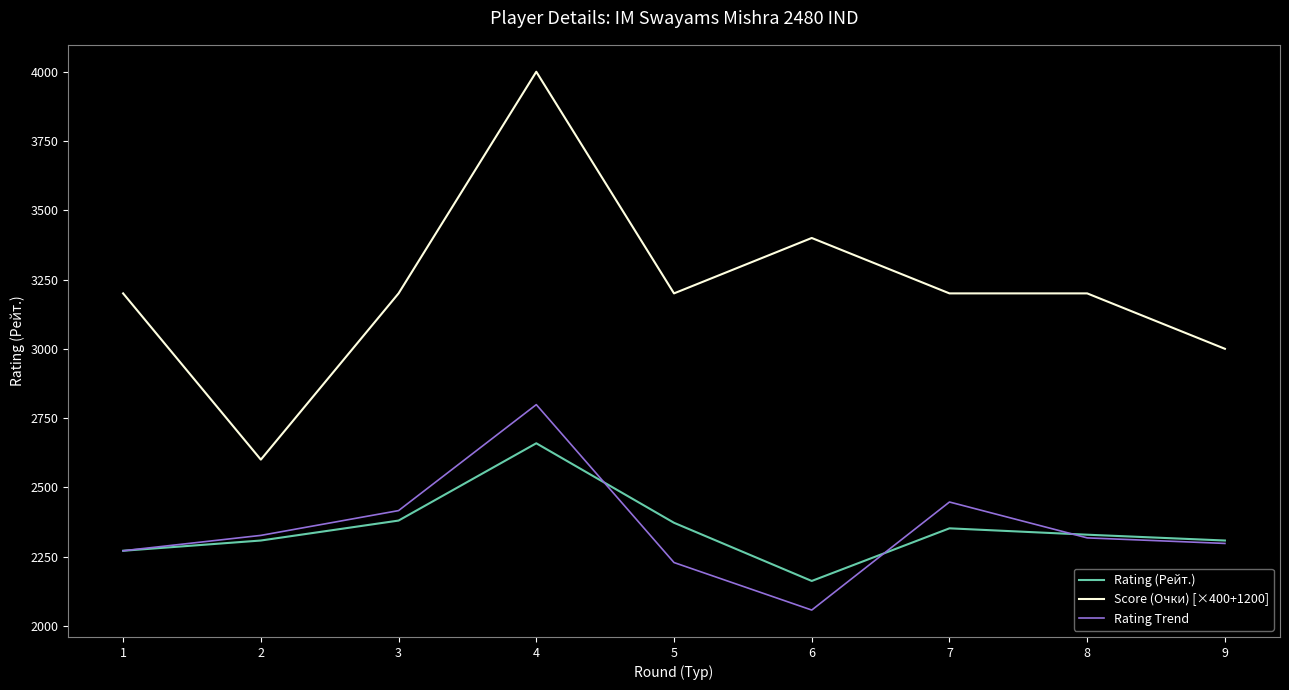

What are all the series names shown in the legend?

Rating (Рейт.), Score (Очки) [×400+1200], Rating Trend